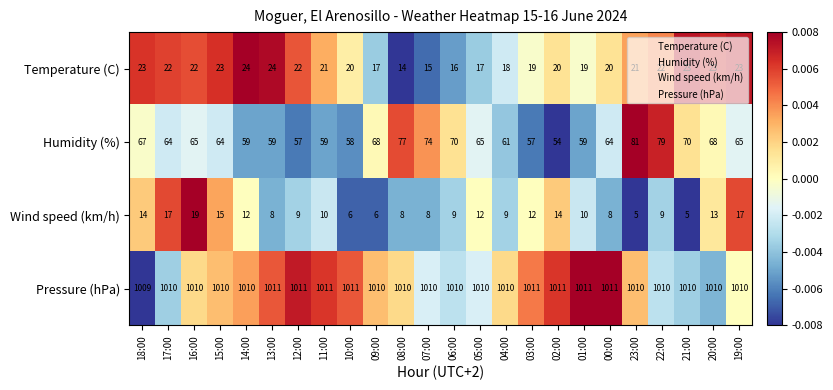

Is it true that Pressure (hPa) equals 1010 at 06:00?

True